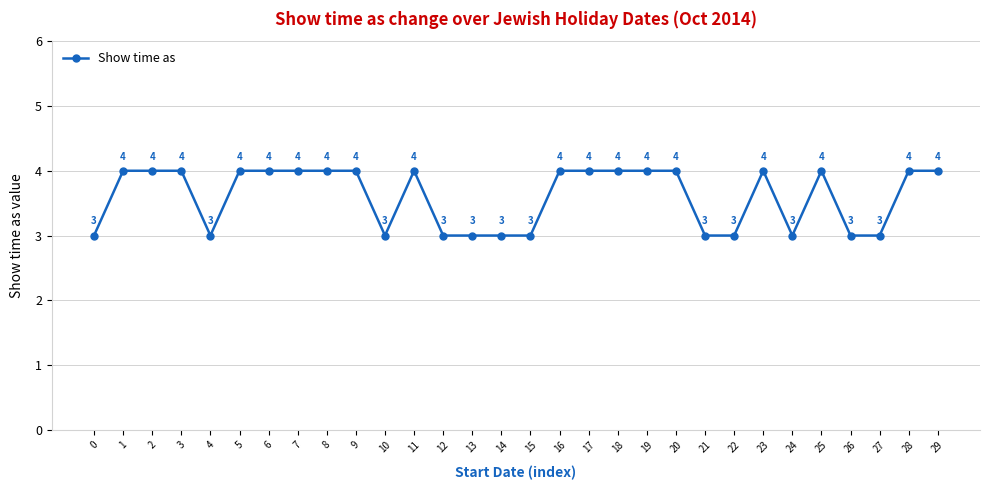

Is it true that the value at 4 is 3?

True